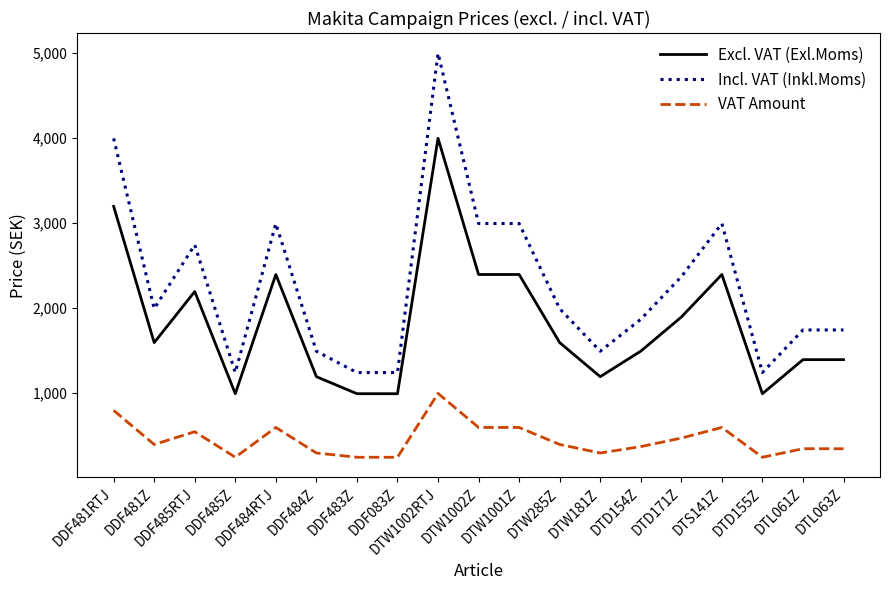

True or false: VAT Amount and Excl. VAT (Exl.Moms) cross at least once.

False